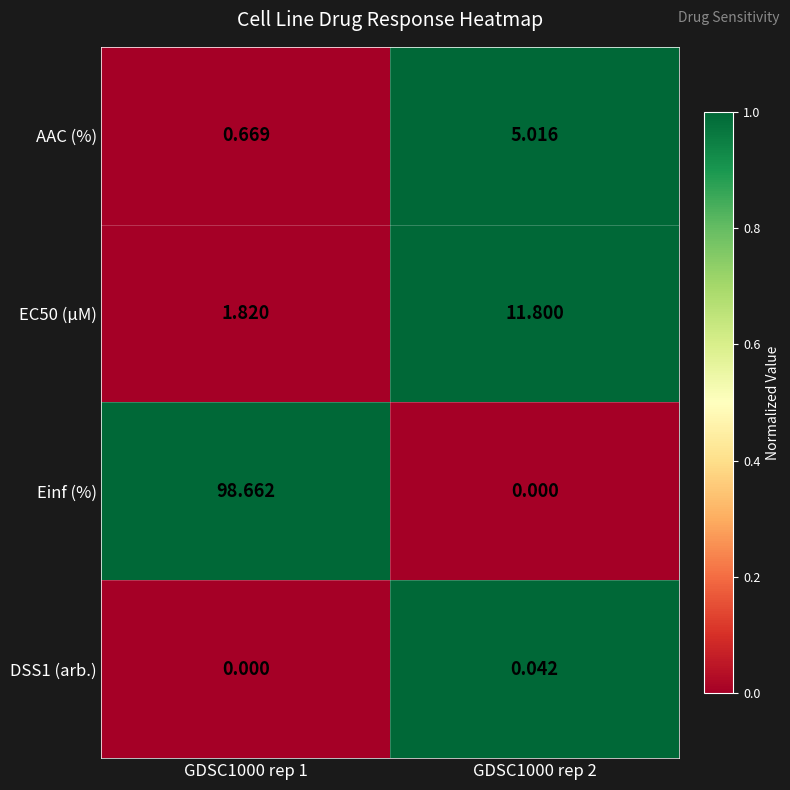

Which series has the largest total across all categories?

Einf (%)